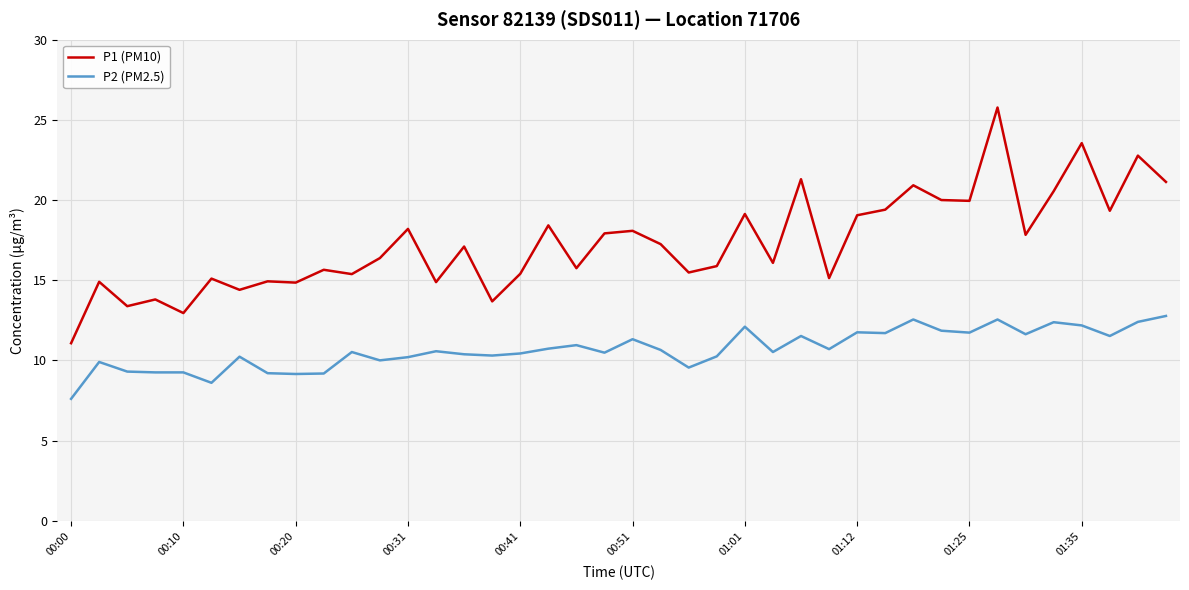

True or false: P2 (PM2.5) and P1 (PM10) intersect in this chart.

False